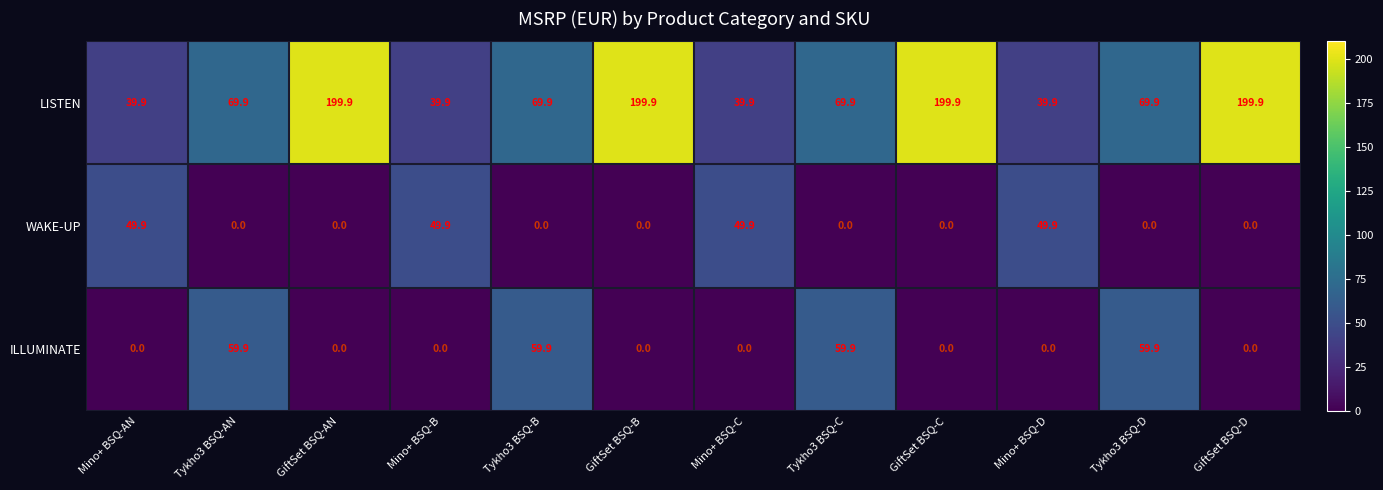

True or false: LISTEN has a value of 199.9 at GiftSet BSQ-D.

True